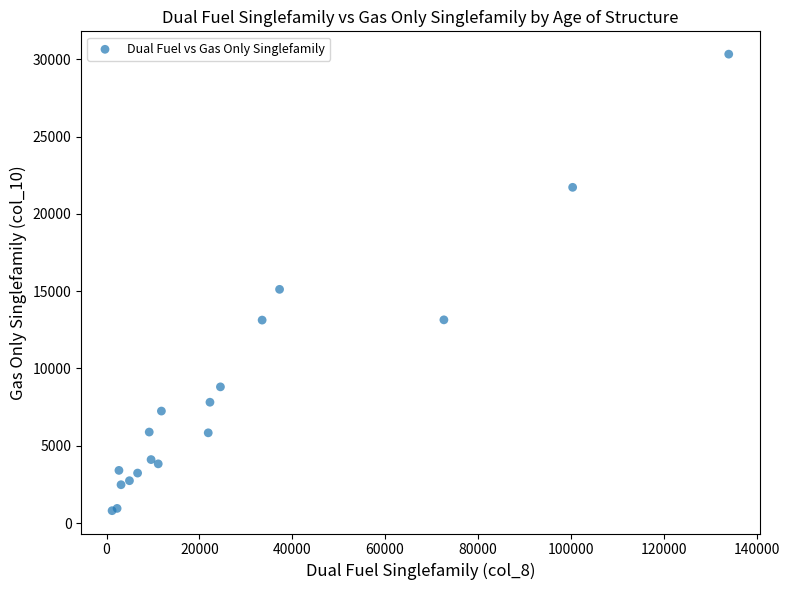

What Y value in the scatter plot is closest to 15567?

15119